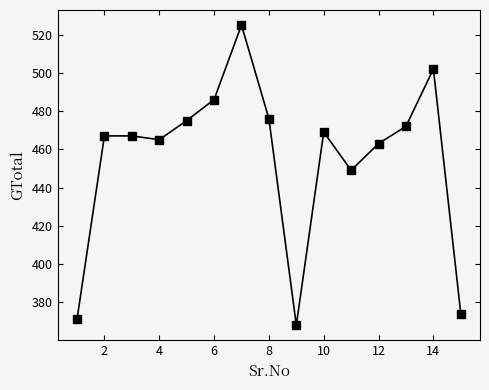

What is the difference between the maximum and minimum values?

157